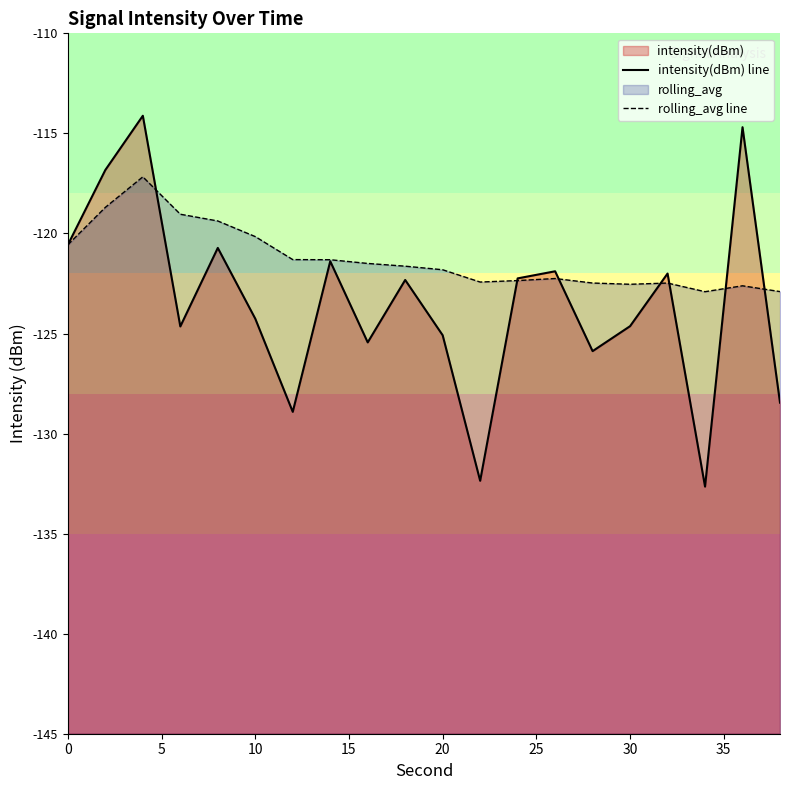

How many lines are shown in the chart?

2